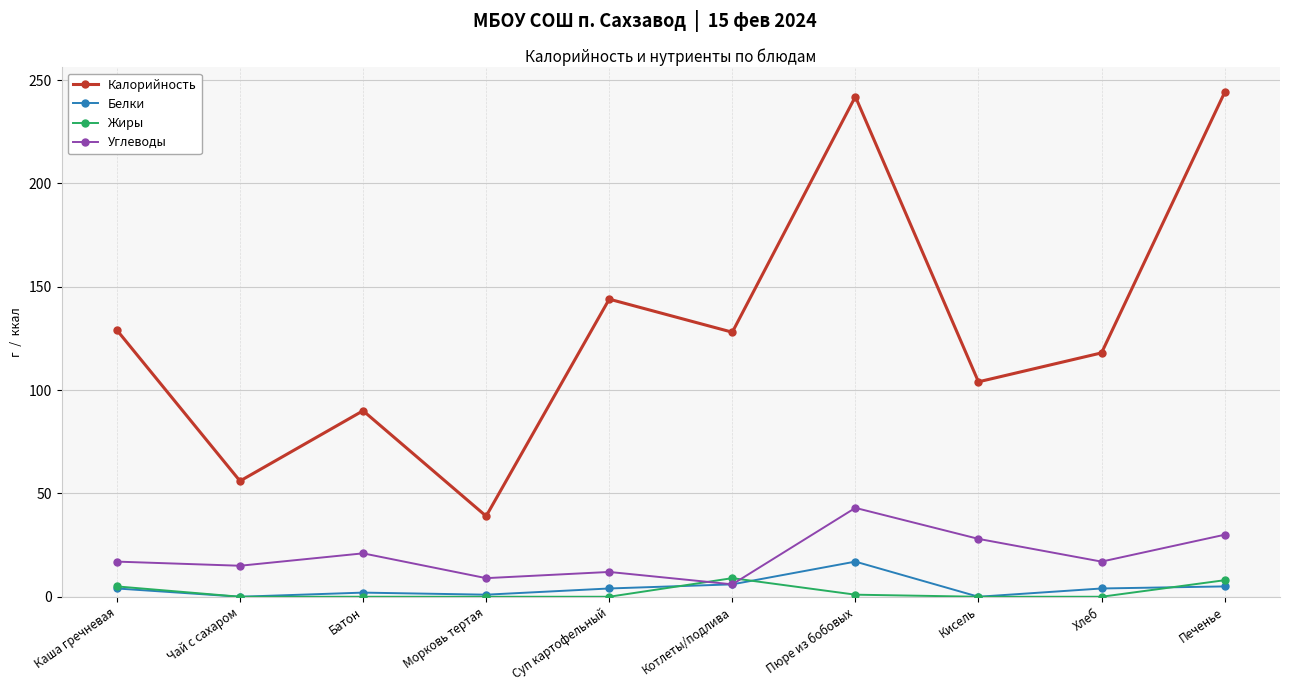

What is the sum of all Жиры values?

23